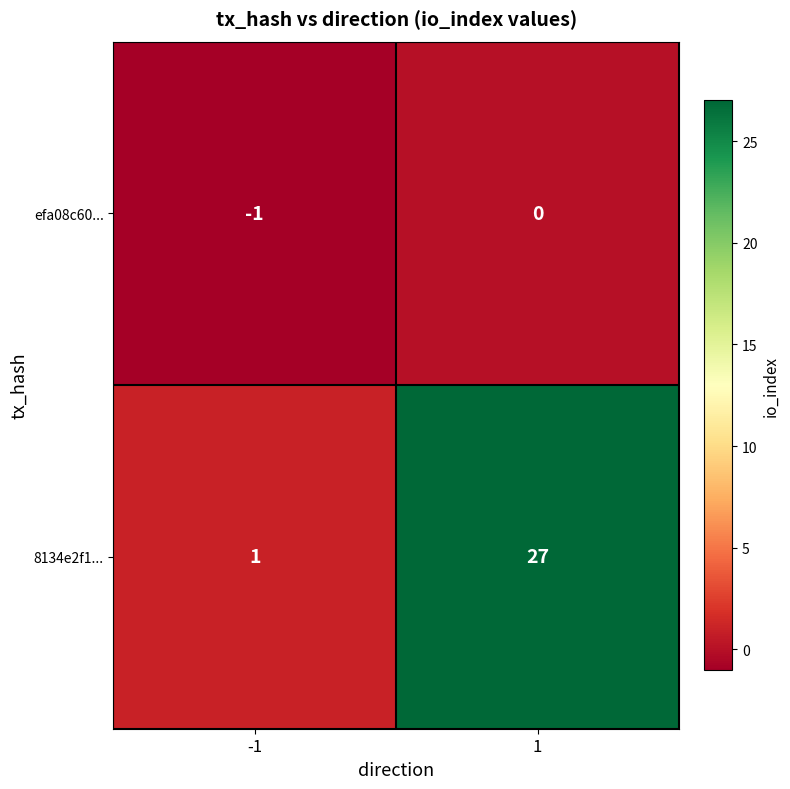

What is the difference between the highest and lowest values at -1?

2